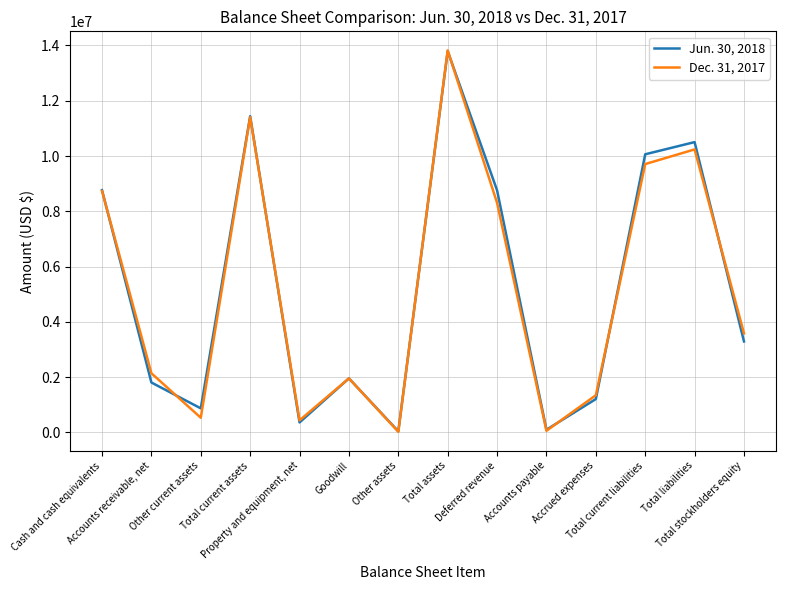

What value does the Dec. 31, 2017 series have at Total current assets, to the nearest 100?

11405600